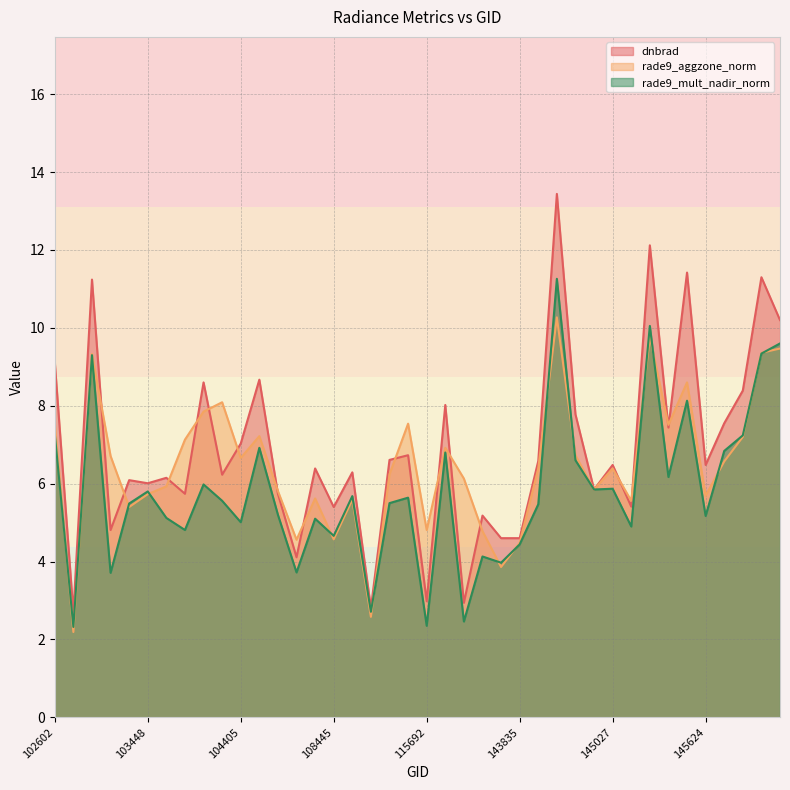

How many interior local valleys does the rade9_mult_nadir_norm series have?

14